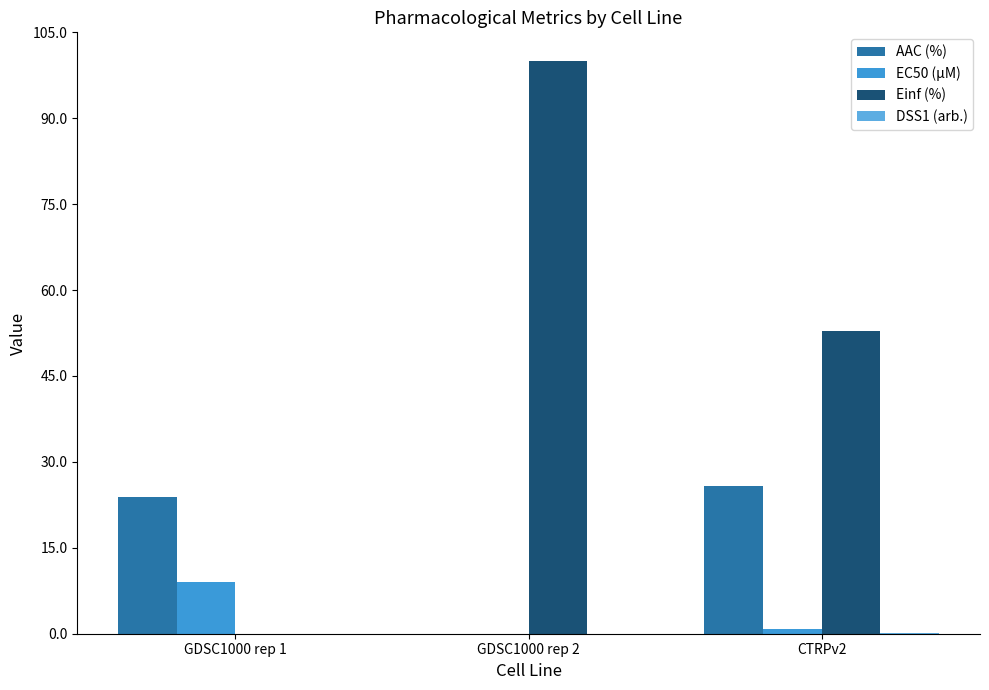

What is the sum of all AAC (%) values?

49.7